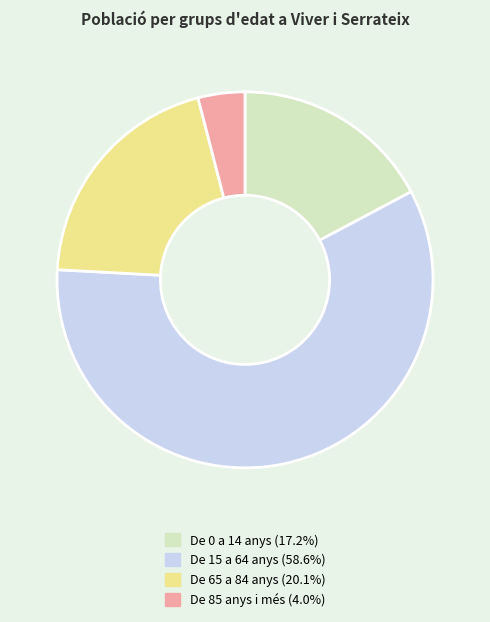

Is the sum of De 15 a 64 anys (58.6%) and De 85 anys i més (4.0%) greater than half?

Yes